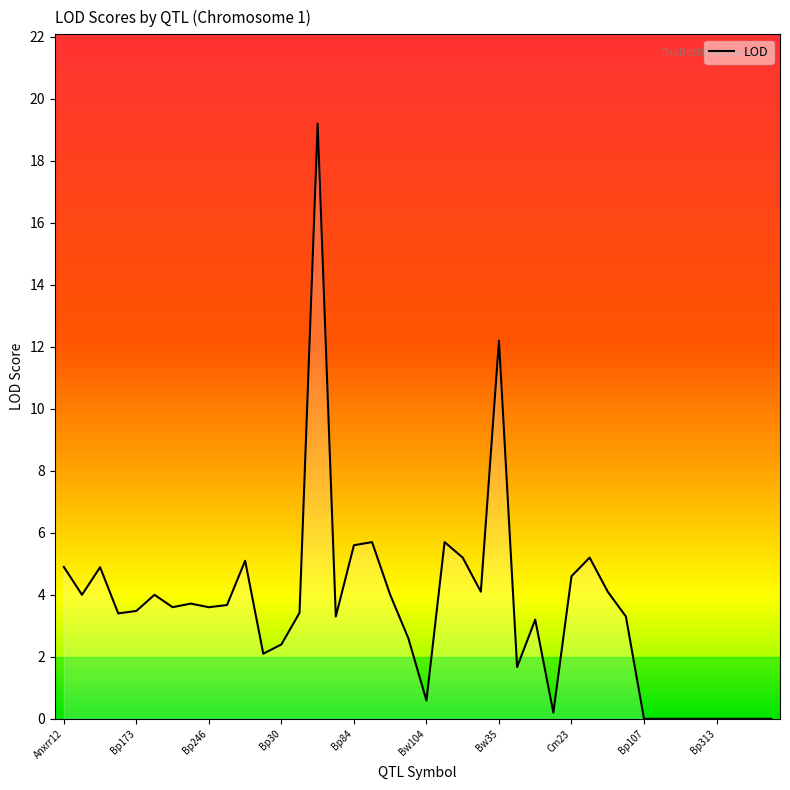

What is the difference between the maximum and minimum values?

19.2